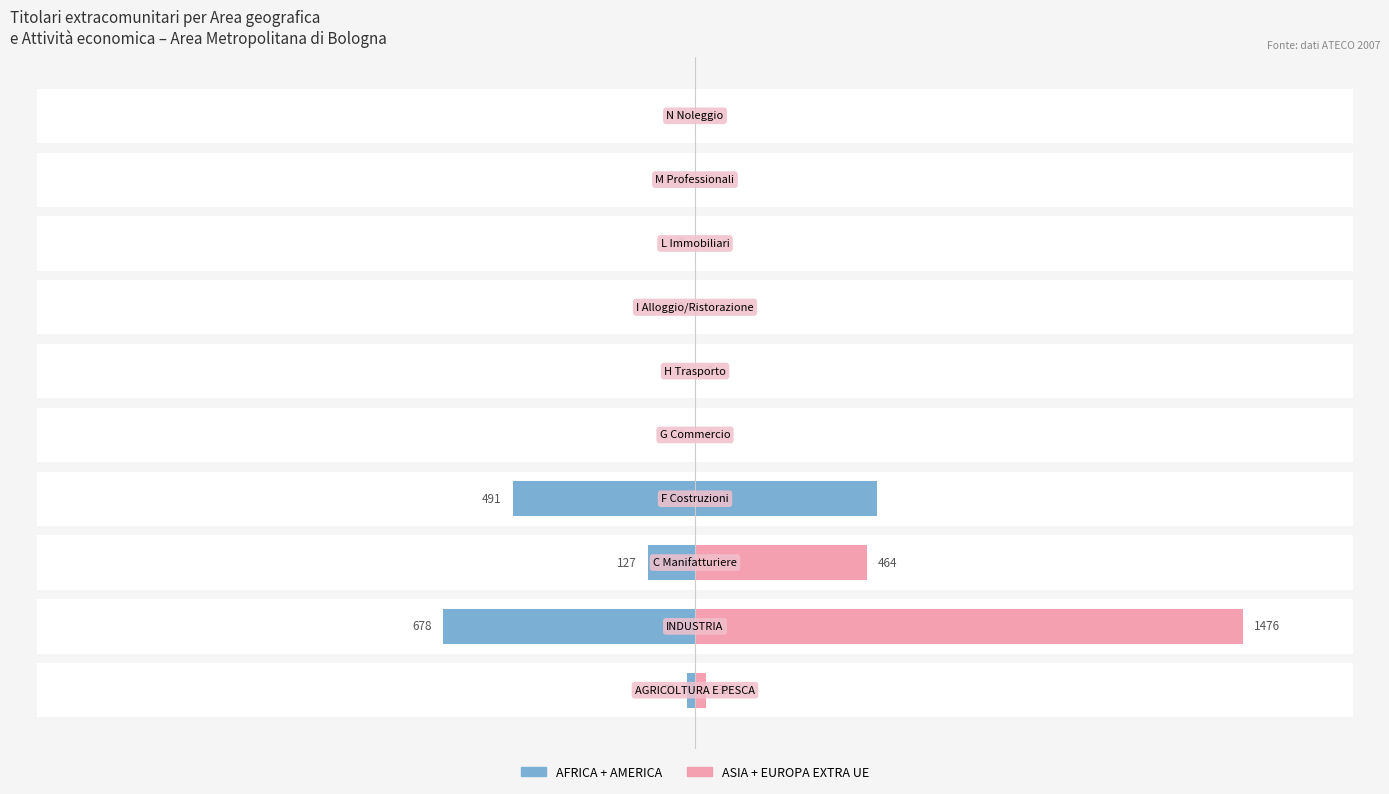

What is the difference between the second highest and minimum values in the ASIA + EUROPA EXTRA UE series?

464